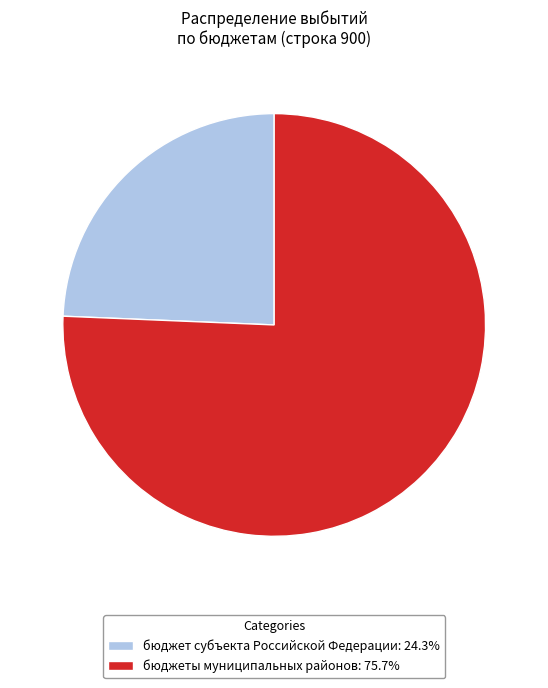

Approximately how many times larger is the value at бюджеты муниципальных районов: 75.7% compared to бюджет субъекта Российской Федерации: 24.3%?

3.1